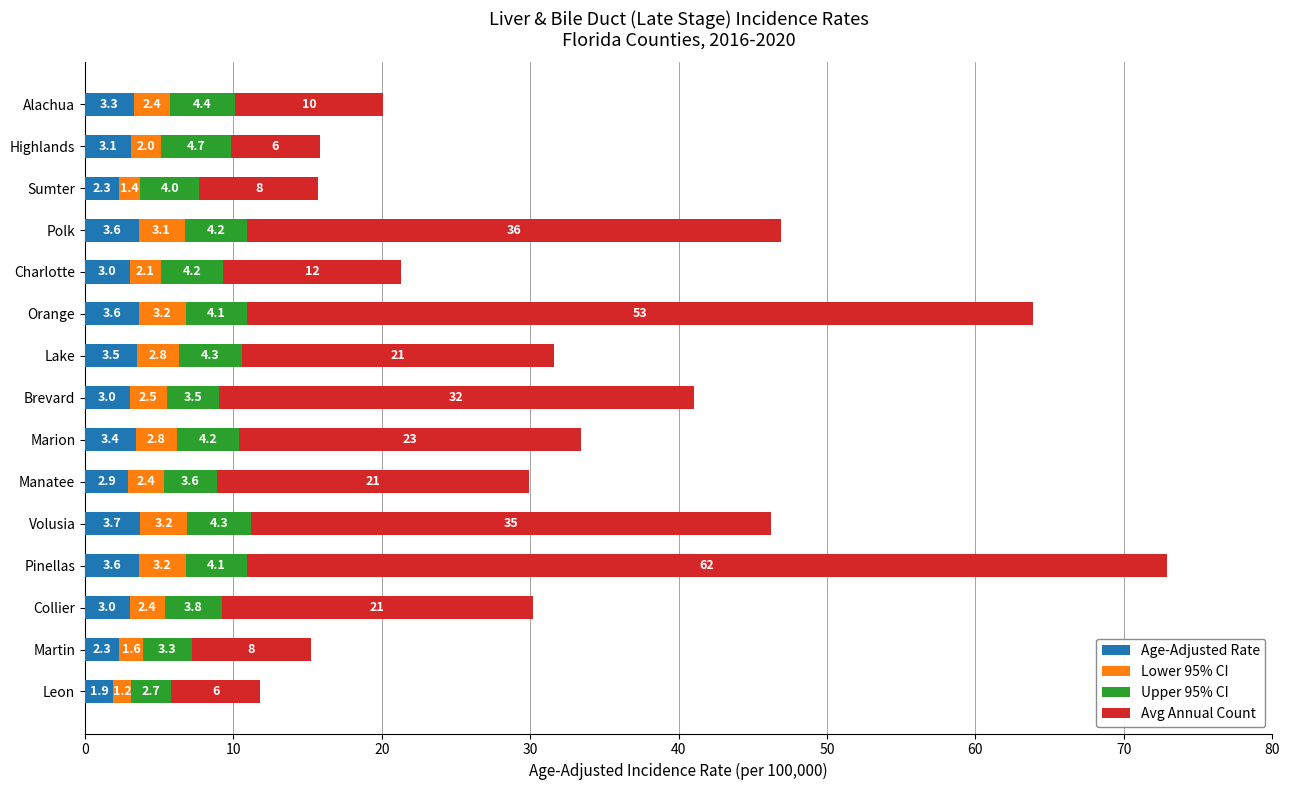

What is the total value across all series at Orange?

63.9